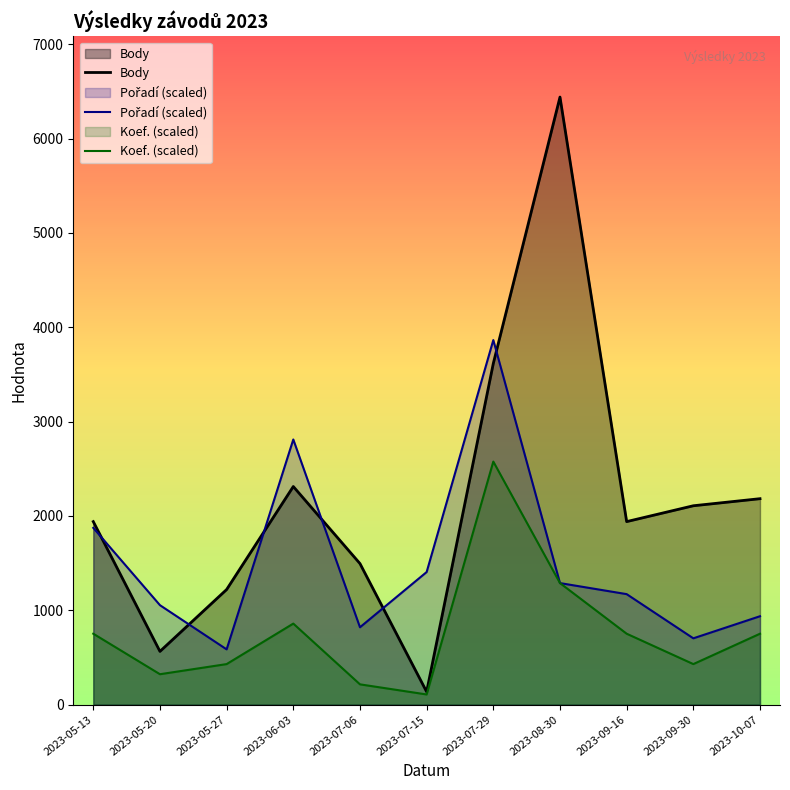

Reading left to right, transcribe all the data shown in this chart.

Body: 1940.0	564.0	1220.0	2312.0	1495.0	136.0	3617.0	6441.0	1940.0	2108.0	2183.0
Pořadí: 1873.7	1054.0	585.5	2810.6	819.8	1405.3	3864.6	1288.2	1171.1	702.7	936.9
Koef.: 751.5	322.1	429.4	858.8	214.7	107.4	2576.4	1288.2	751.5	429.4	751.5